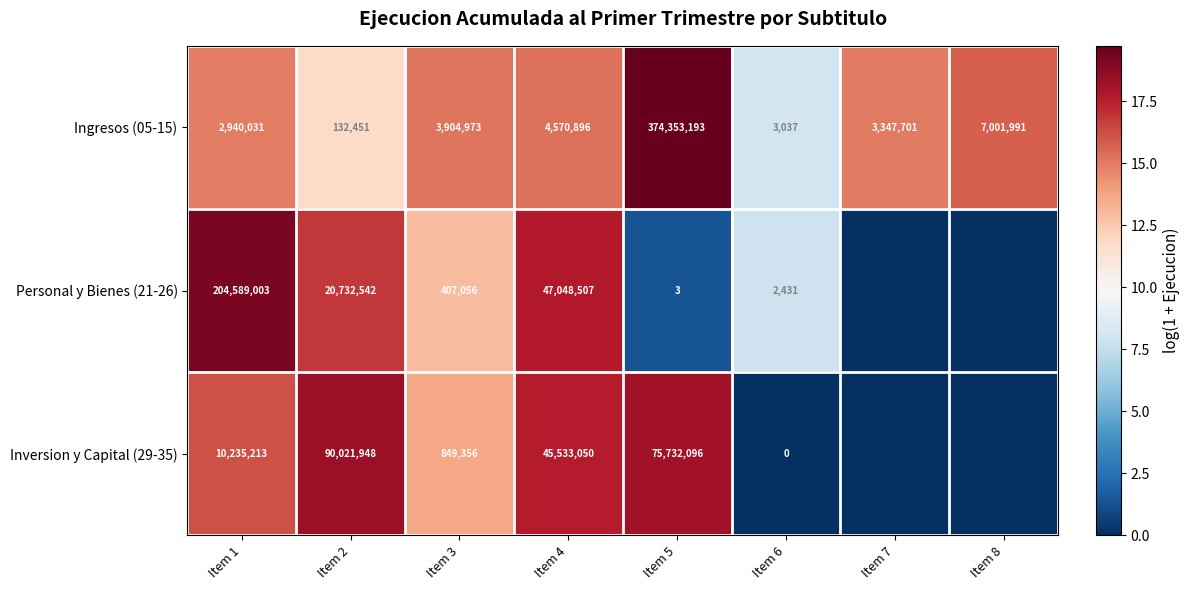

What is the sum of all Ingresos (05-15) values?

396254273